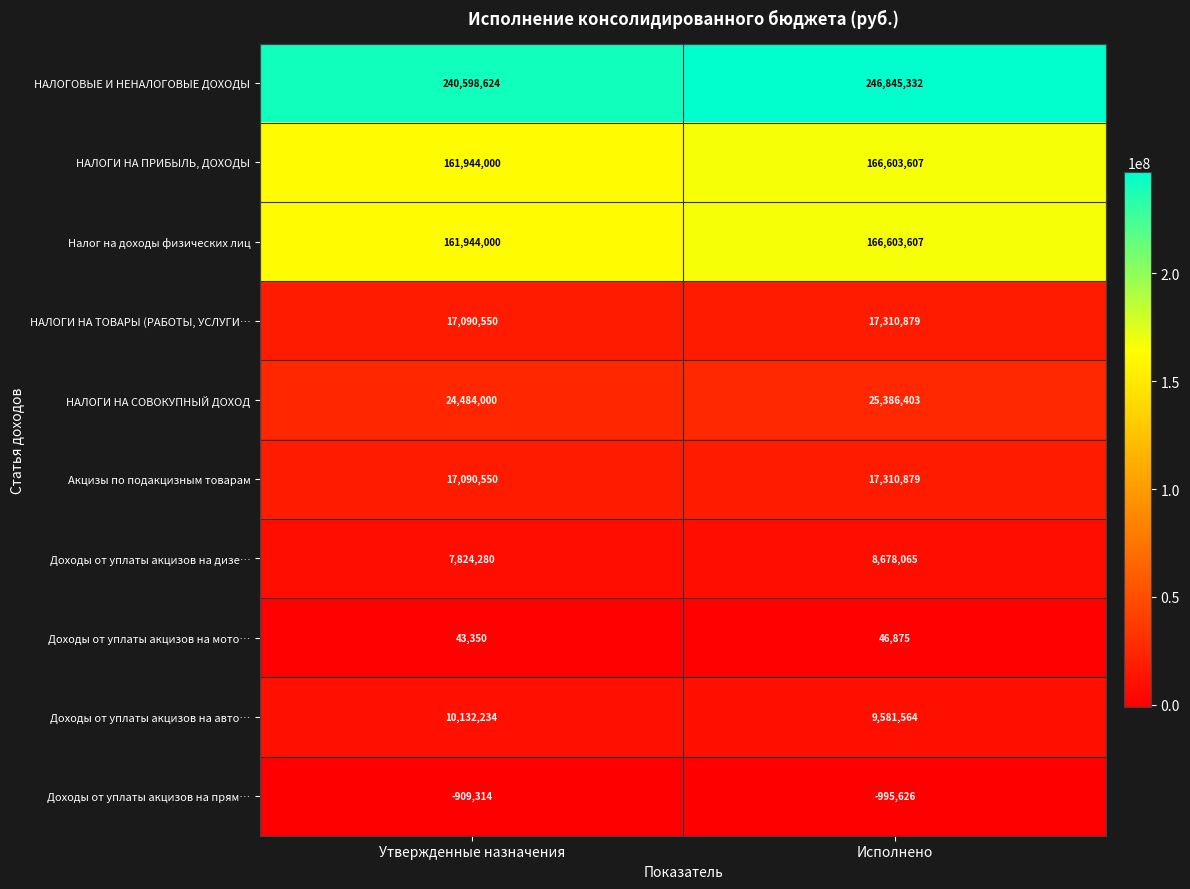

What is the difference between the highest and lowest values at Исполнено?

247840958